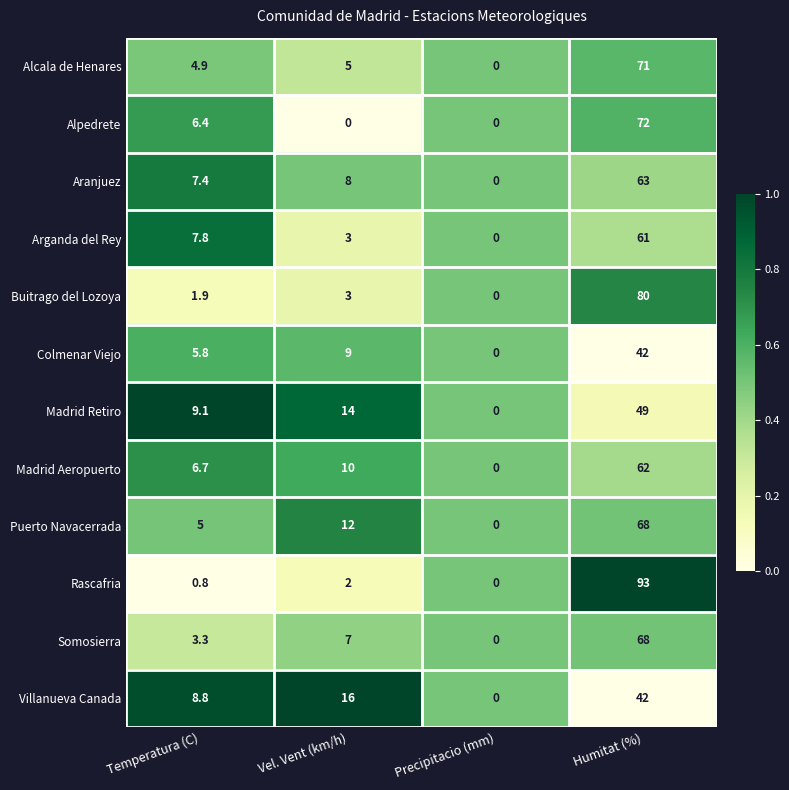

List the labels in order of Somosierra value, smallest first.

Precipitacio (mm), Temperatura (C), Vel. Vent (km/h), Humitat (%)